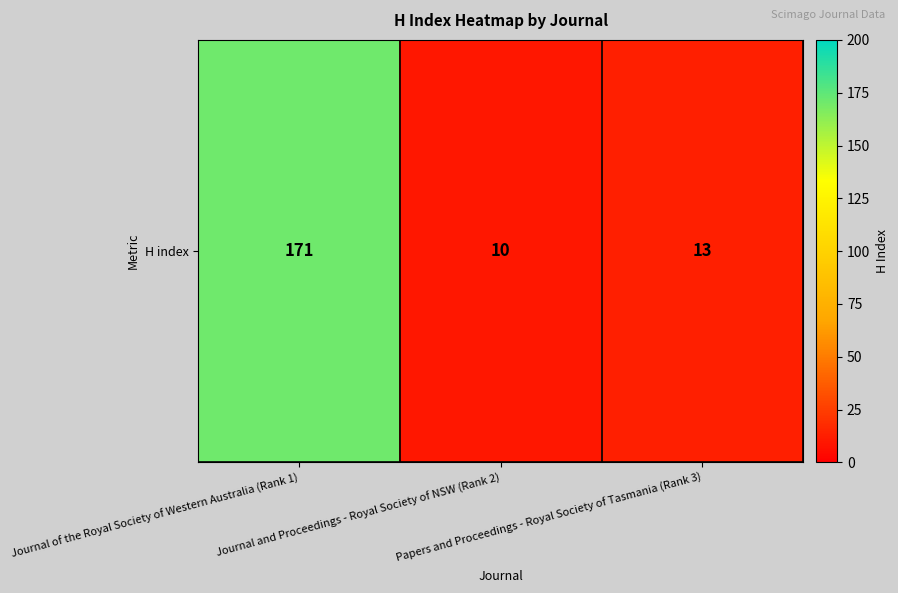

Which label corresponds to the smallest value in the chart?

Journal and Proceedings - Royal Society of NSW (Rank 2)